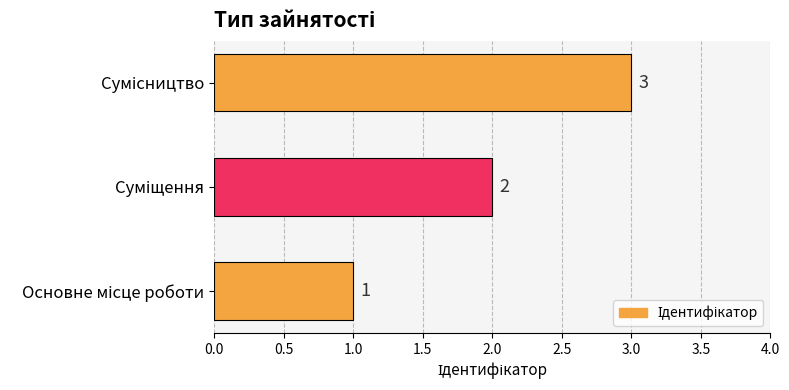

What is the maximum value shown in the chart?

3